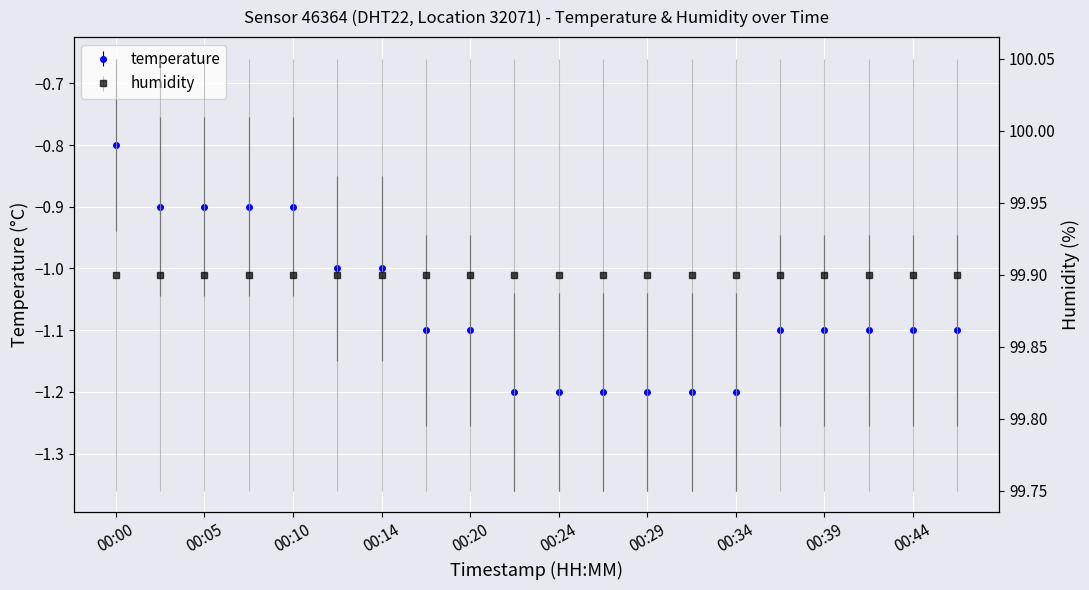

What is the difference between the values at 00:14 and 00:34?

0.2